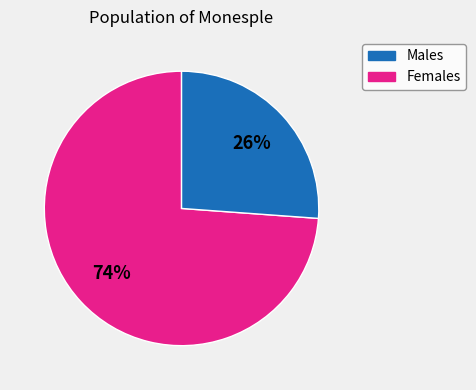

To the nearest percent, what is the average slice percentage?

50%